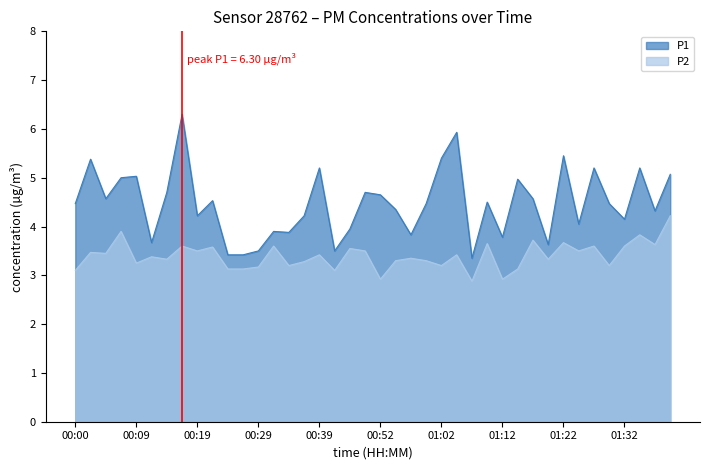

Which series has the largest total across all categories?

P1